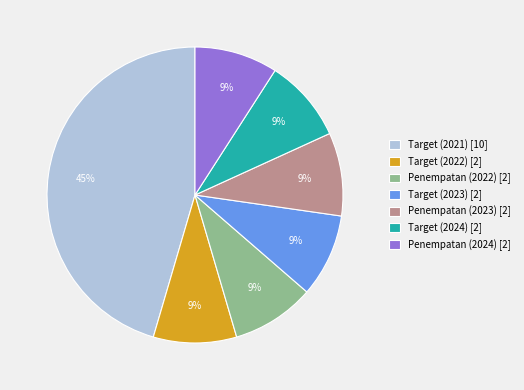

Do Penempatan (2023) [2] and Target (2024) [2] together represent more than half of the pie?

No